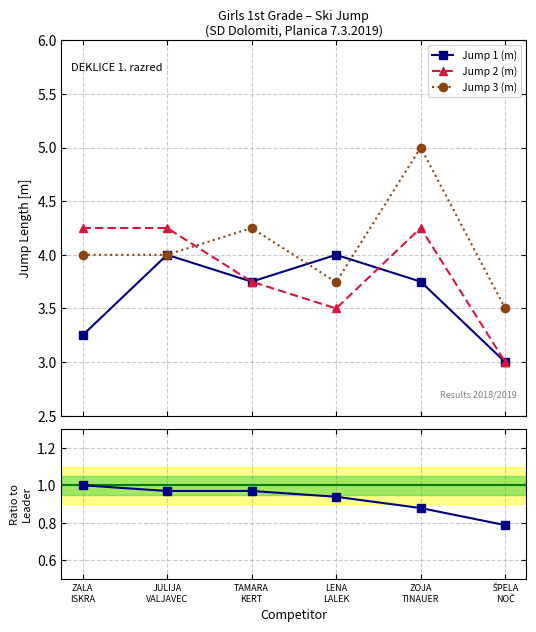

True or false: Ratio to leader and Jump 1 (m) intersect in this chart.

False